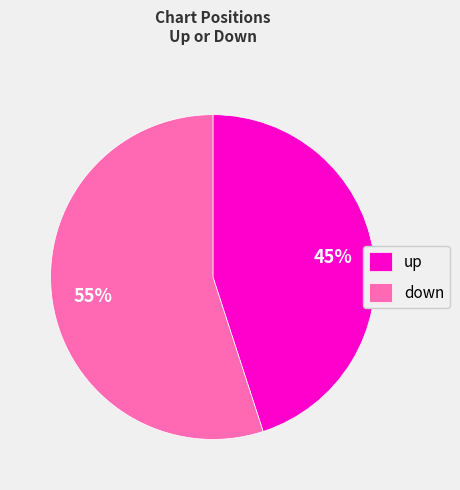

Between down and up, which is larger?

down